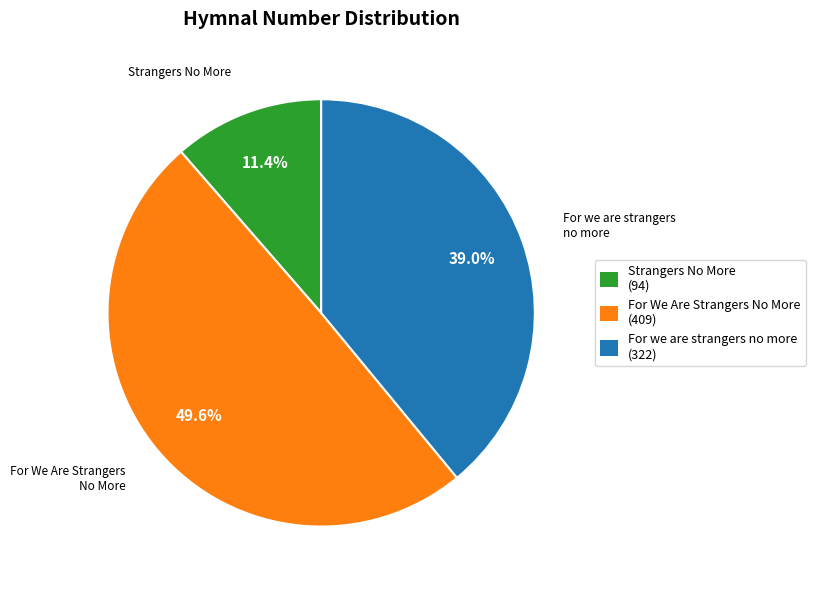

Does For we are strangers no more represent more than half of the total?

No